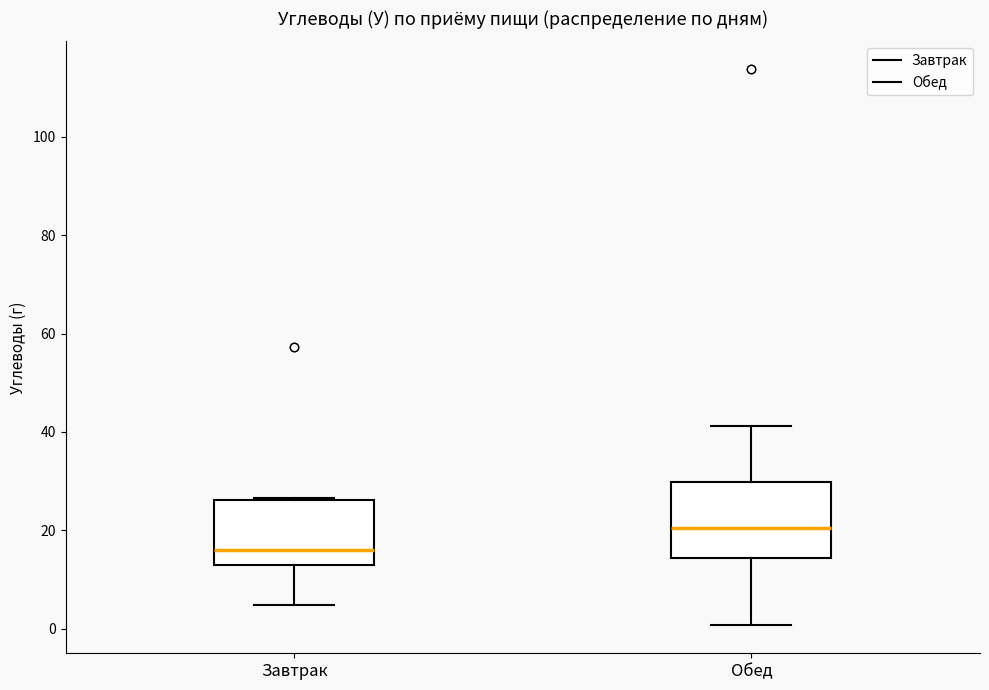

Where does the upper whisker of the box for Обед end on the y-axis? The values are not printed on the chart, so give them approximately, as read against the axis.

42